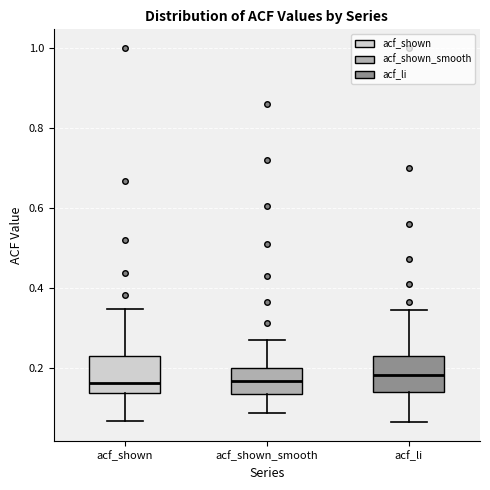

Reading left to right, transcribe this box plot: for each box, give where its median line is, the range the box spans, and where its two whiskers end, as read against the y-axis. The values are not printed on the chart, so give them approximately, as read against the axis.

acf_shown: median 0.16, box 0.14 to 0.22, whiskers 0.06 to 0.34
acf_shown_smooth: median 0.16, box 0.14 to 0.20, whiskers 0.08 to 0.28
acf_li: median 0.18, box 0.14 to 0.24, whiskers 0.06 to 0.34